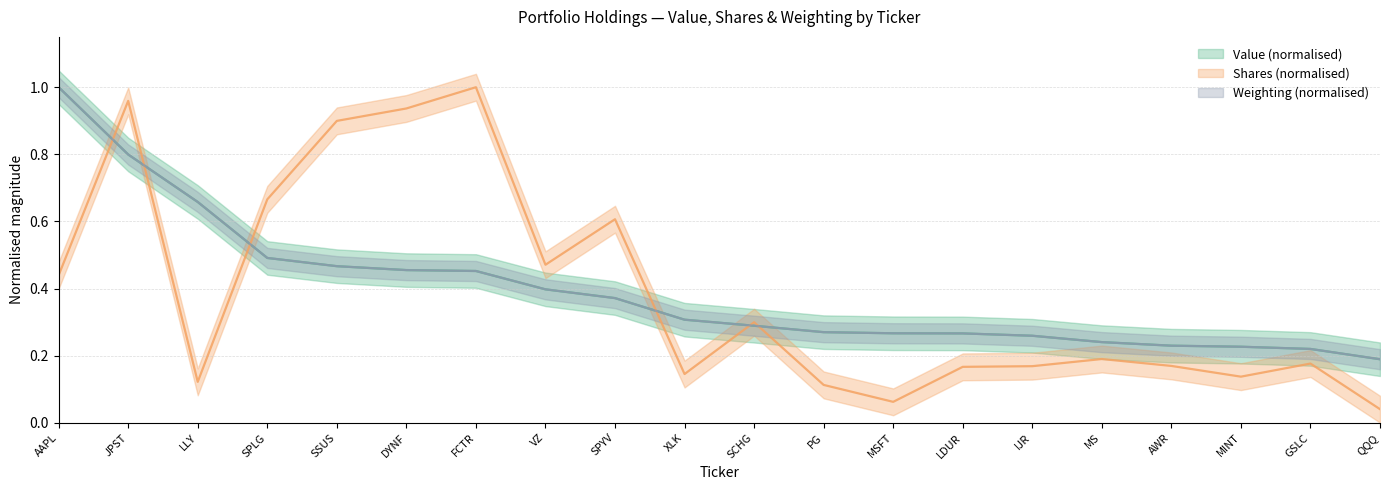

Between SSUS and MSFT, which series saw the biggest shift?

Shares